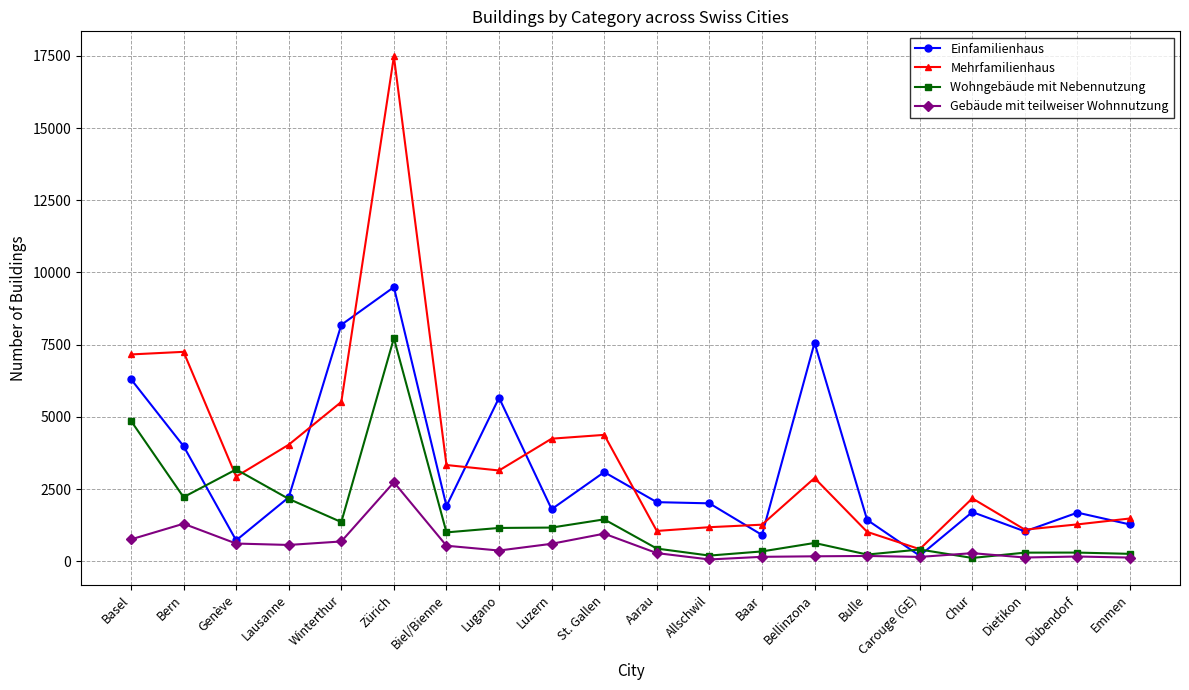

What is the difference between the highest and lowest values at Biel/Bienne?

2795